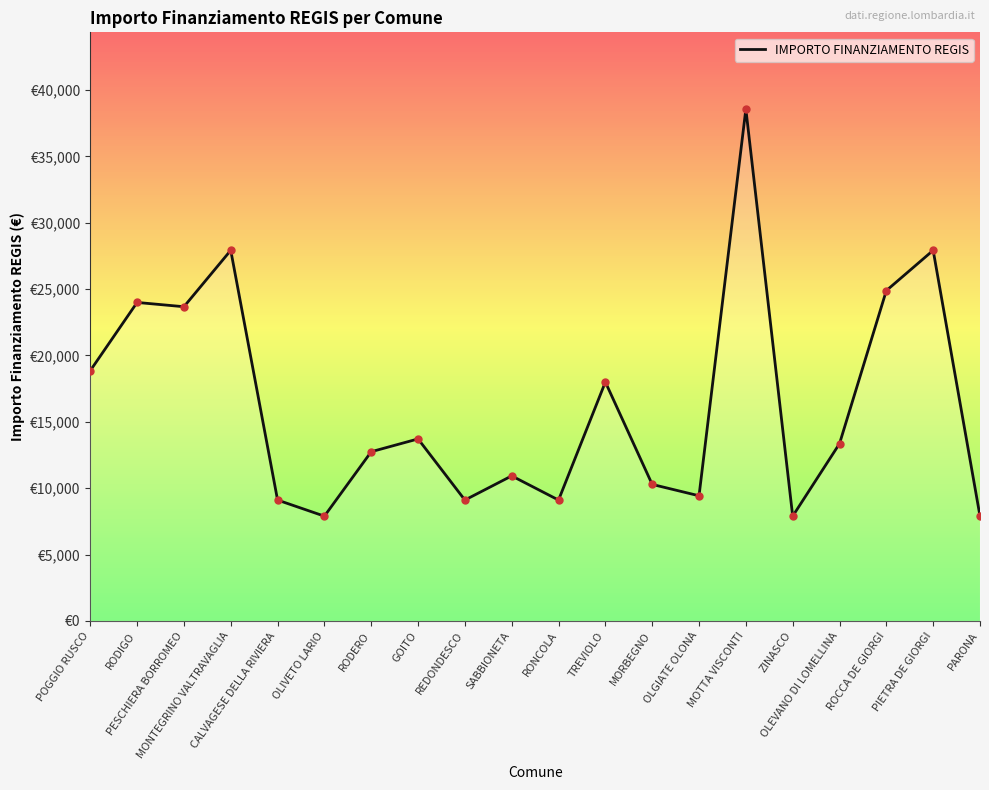

Does the chart have visible grid lines?

No